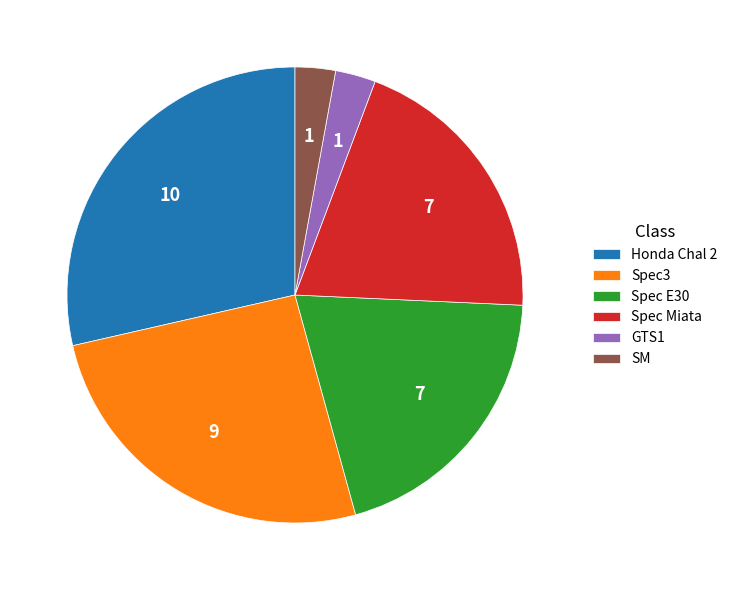

Is it true that Honda Chal 2 is 29% of the pie?

True